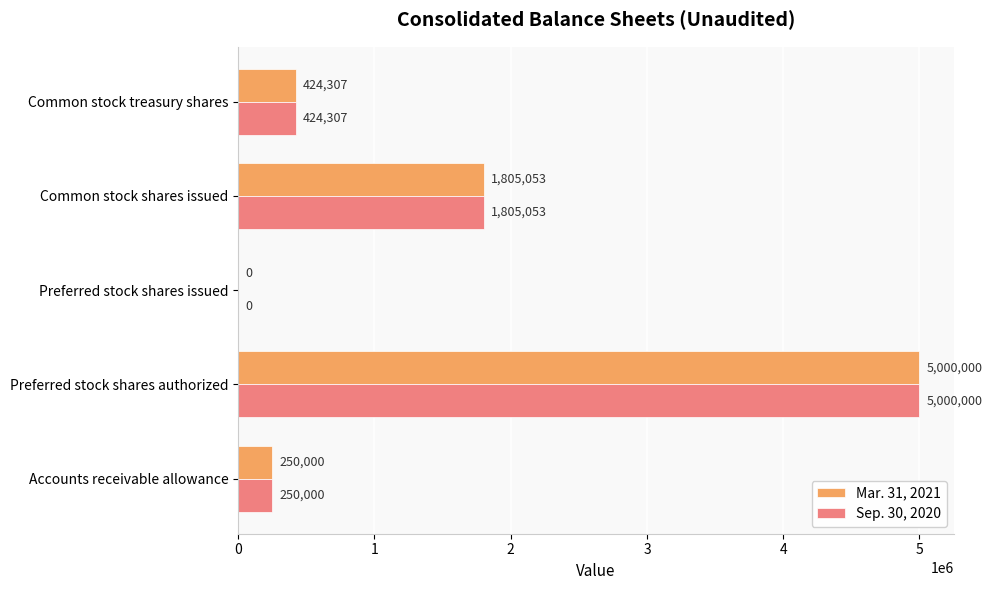

Where is Sep. 30, 2020 nearest to the value 2500000?

Common stock shares issued